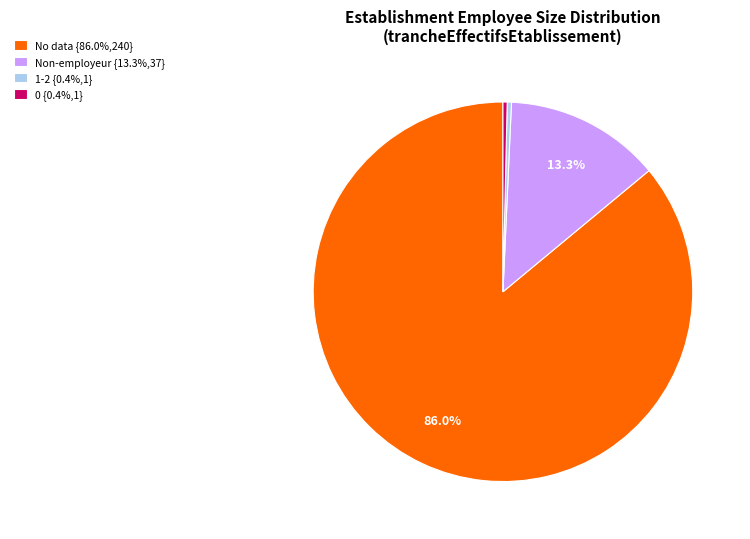

Does any single category account for the majority?

Yes